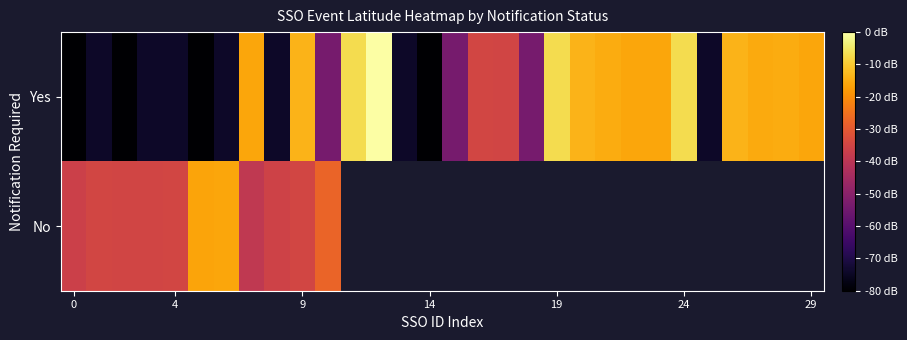

Which category has the highest value across all series?

12